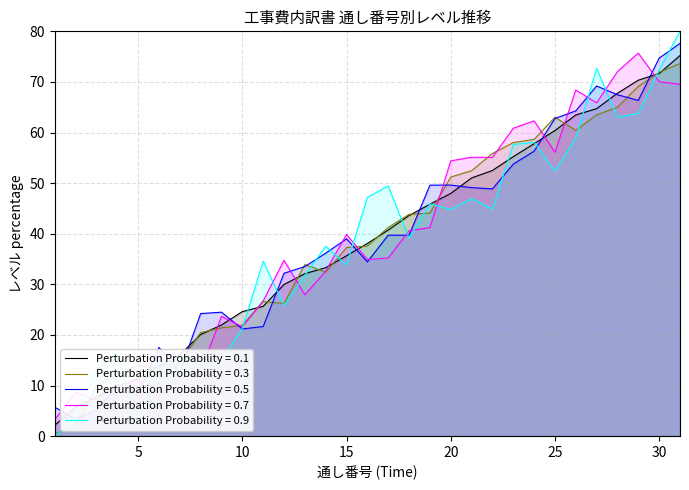

What is the ratio of the value at 20 to the value at 24?

0.8